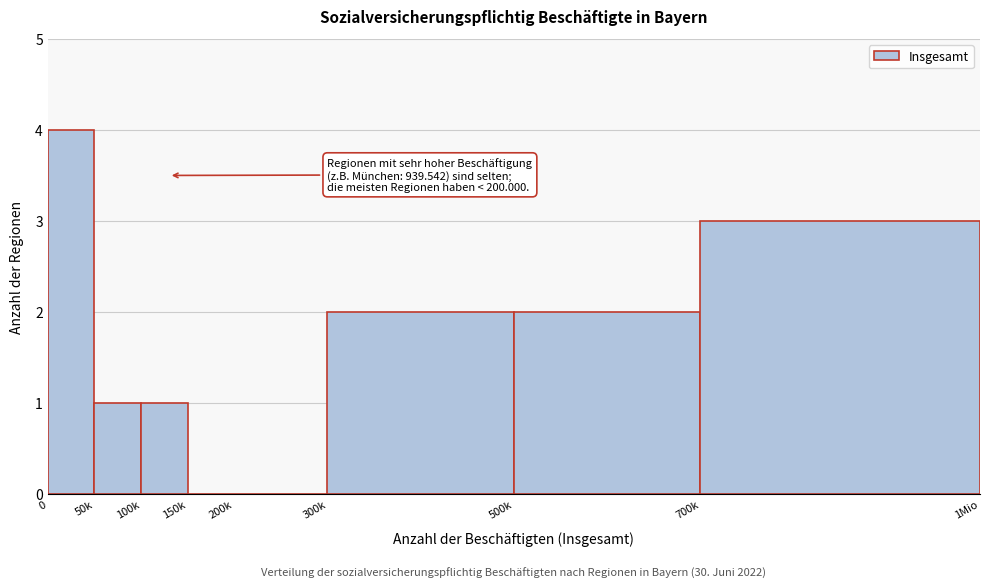

Reading left to right, list all the values displayed in this chart.

0=4	50k=1	100k=1	150k=0	200k=0	300k=2	500k=2	700k=3